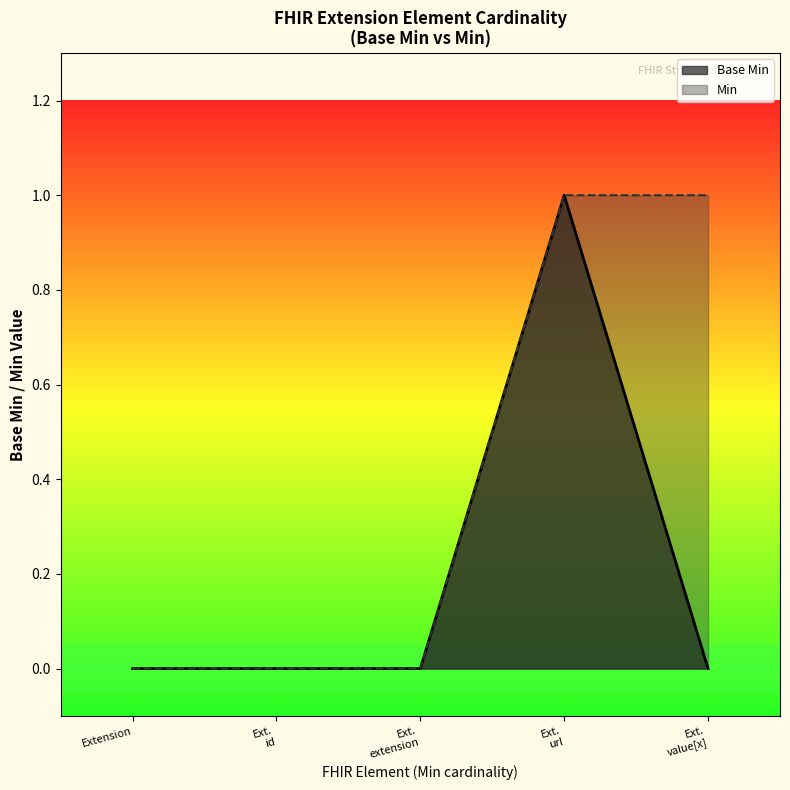

True or false: Base Min and Min intersect in this chart.

False